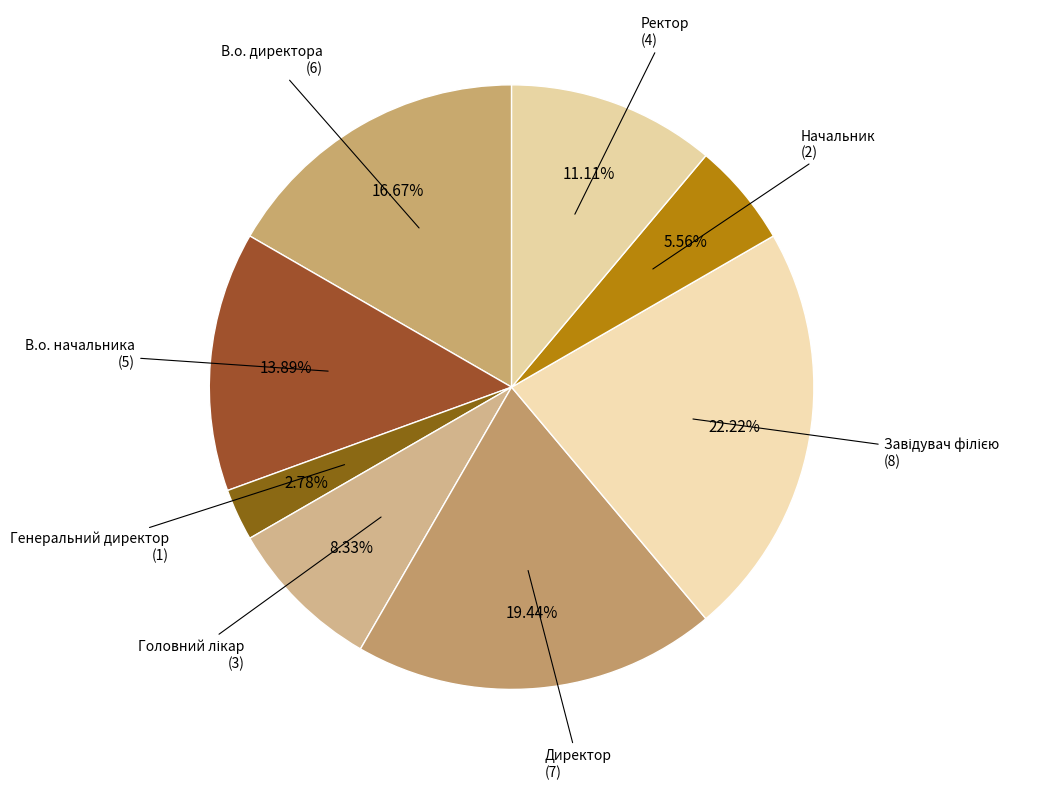

How many slices are in this pie chart?

8